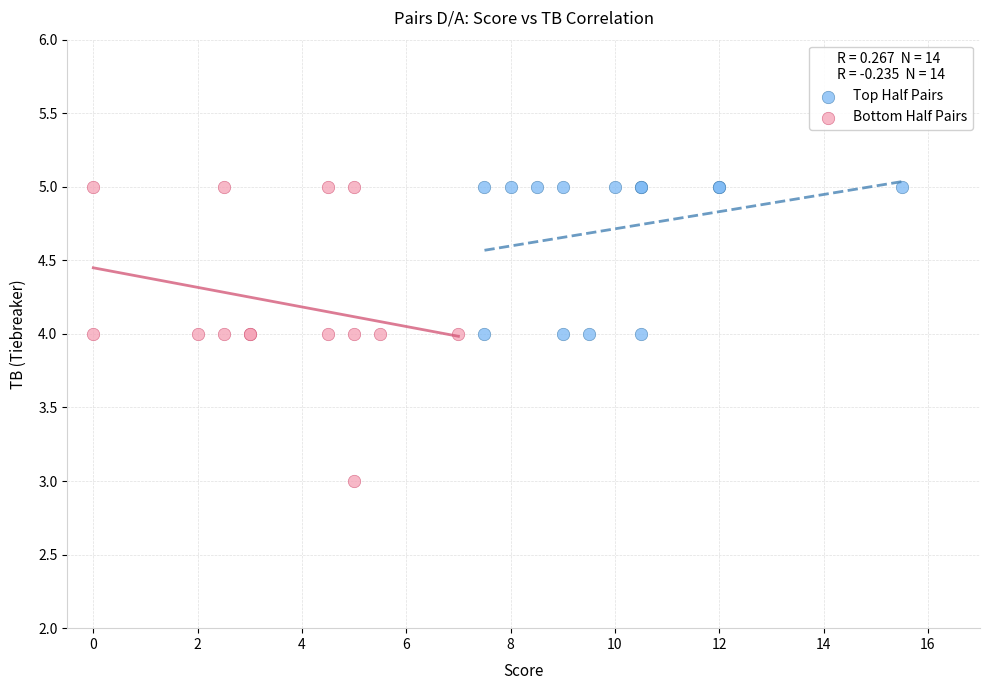

Which series has the widest spread of Y values?

Bottom Half Pairs